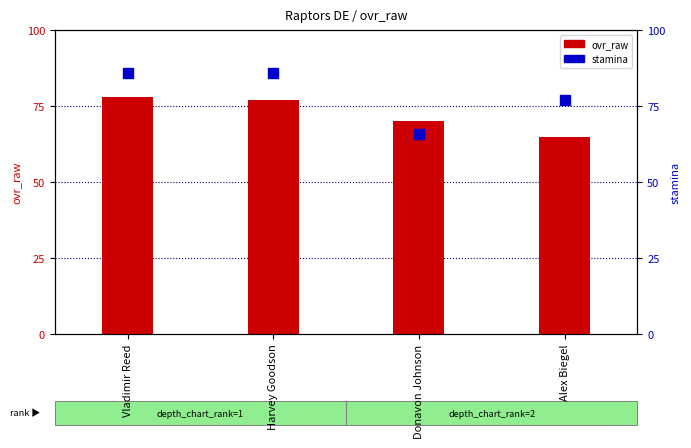

At how many categories does at least one series exceed 68?

4